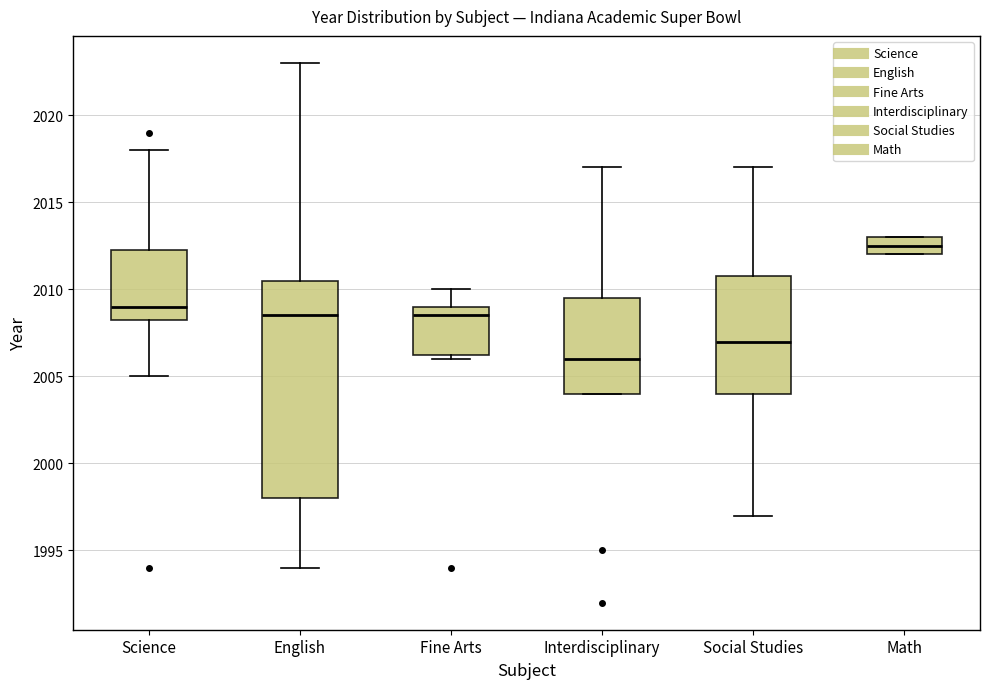

Where does the median line of the box for Interdisciplinary sit on the y-axis? The values are not printed on the chart, so give them approximately, as read against the axis.

2006.0